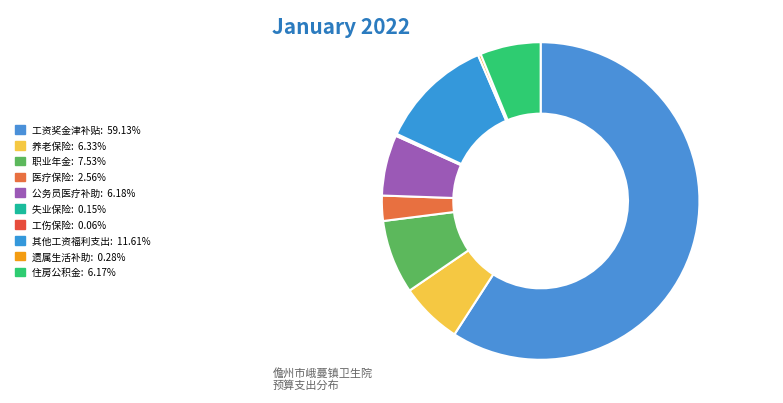

Does 其他工资福利支出 account for over 50% of the chart?

No